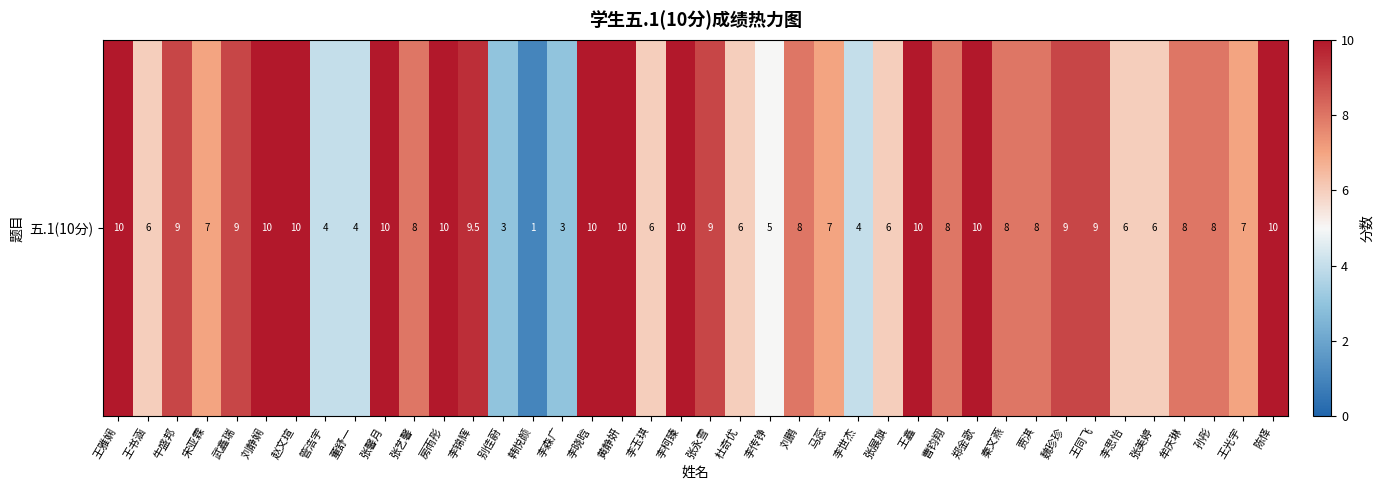

What is the sum of the values at 魏珍珍 and 孙彤?

17.0